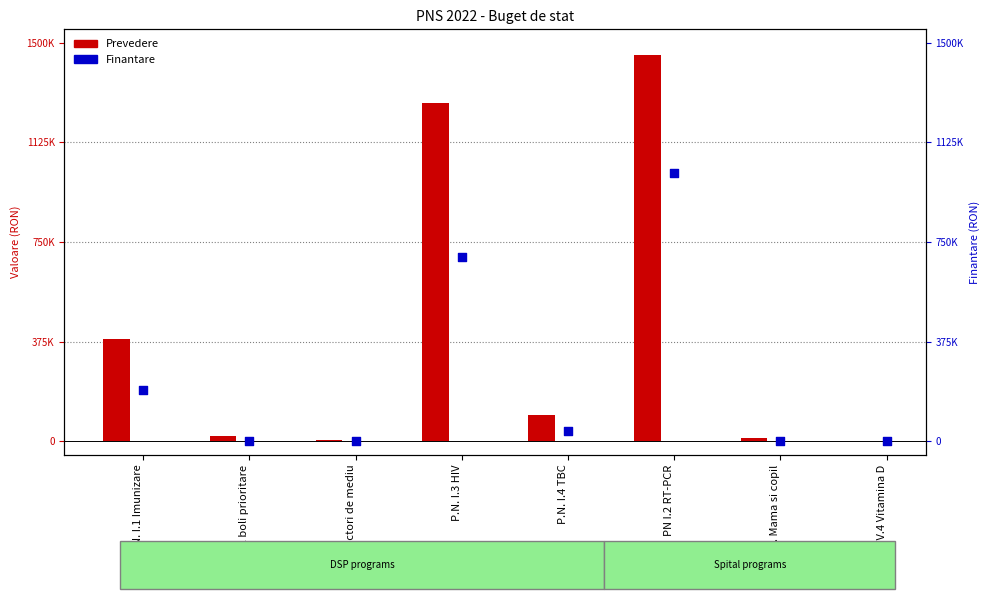

Which series has the largest Y range (max minus min)?

Prevedere